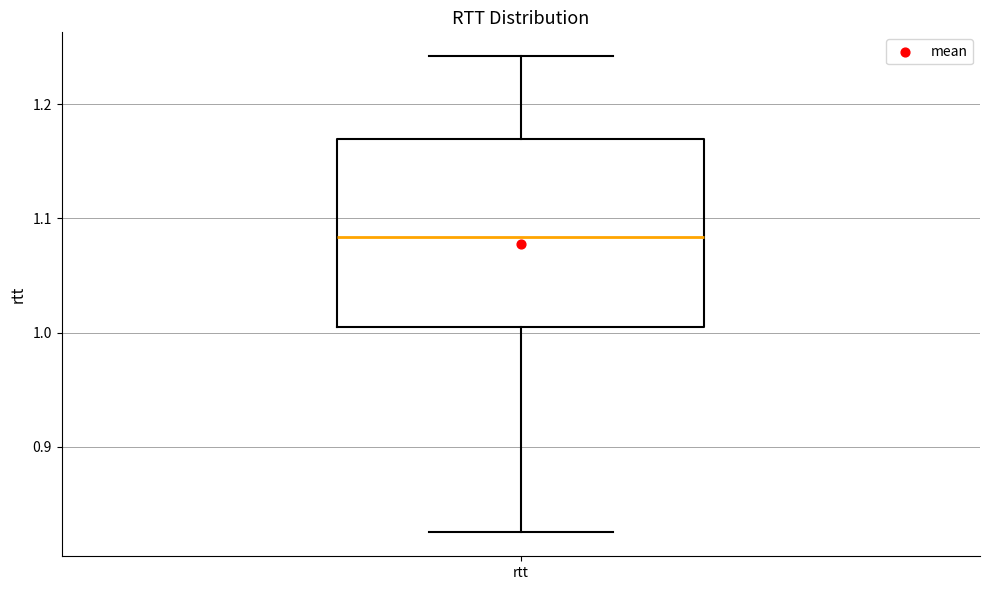

Transcribe this box plot: give where the median line is, the range the box spans, and where the two whiskers end, as read against the y-axis. The values are not printed on the chart, so give them approximately, as read against the axis.

median 1.08, box 1.01 to 1.17, whiskers 0.83 to 1.24